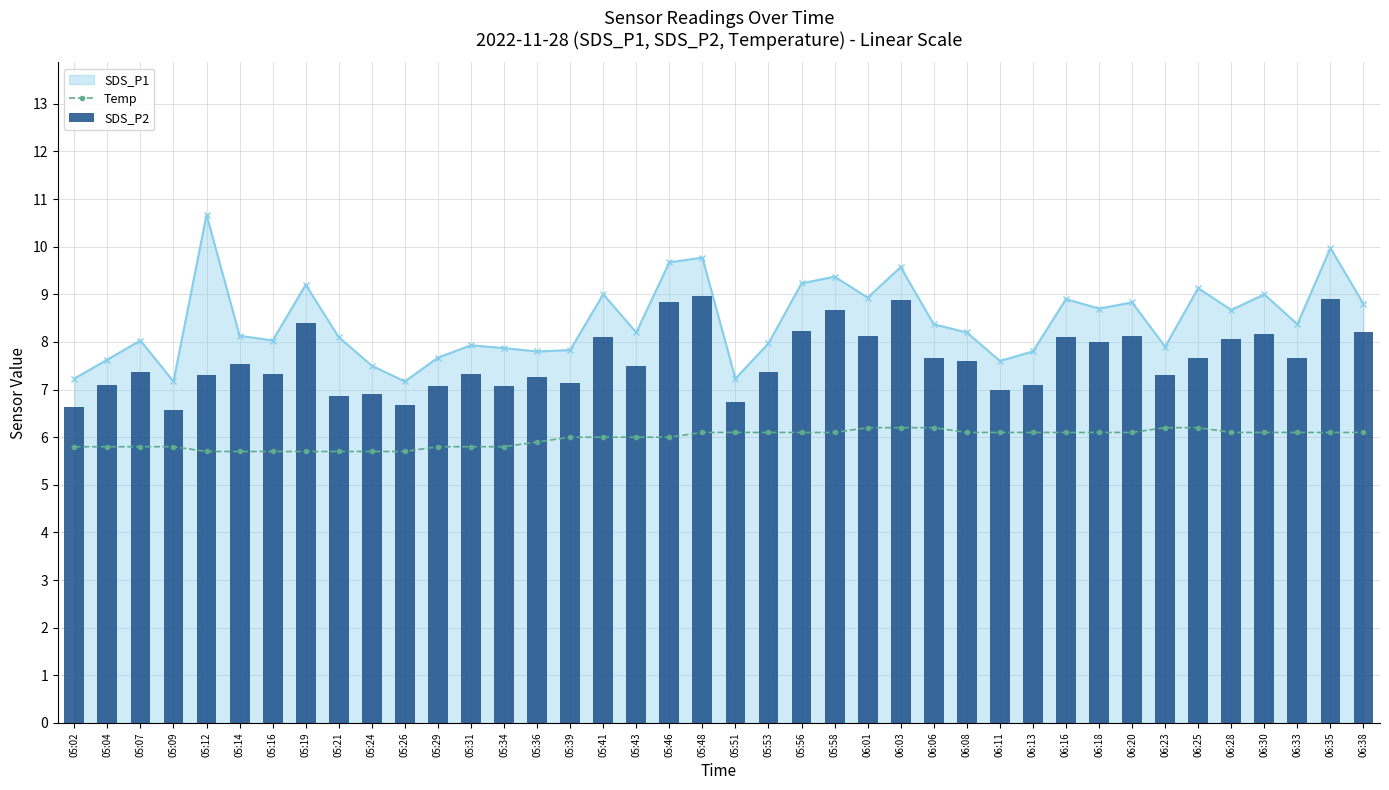

True or false: SDS_P1 and Temp intersect in this chart.

False